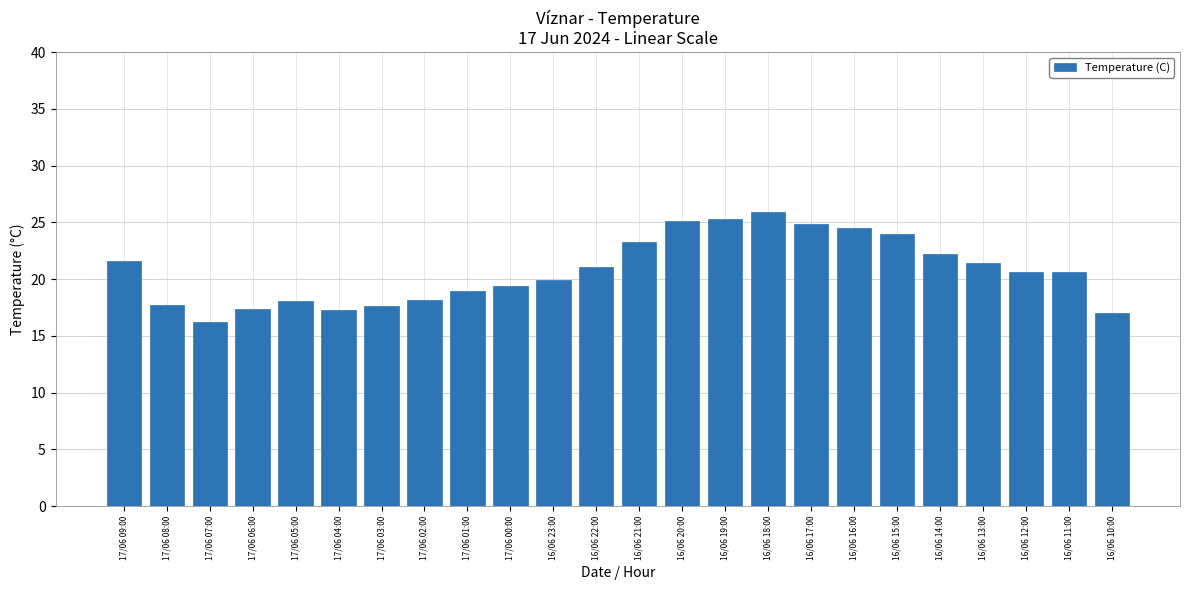

What is the sum of all values?

498.3